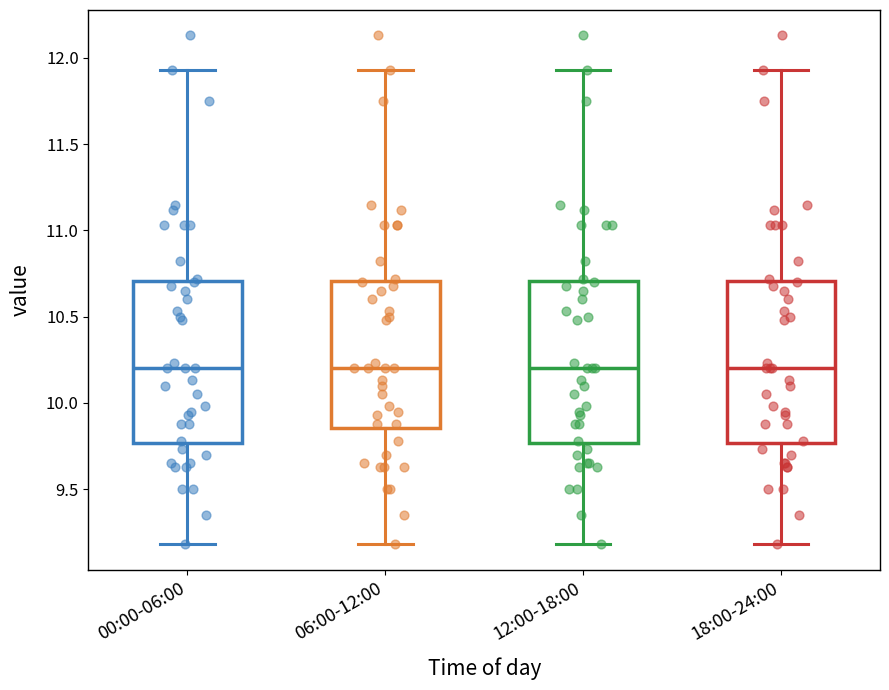

Reading left to right, transcribe this box plot: for each box, give where its median line is, the range the box spans, and where its two whiskers end, as read against the y-axis. The values are not printed on the chart, so give them approximately, as read against the axis.

00:00-06:00: median 10.20, box 9.75 to 10.70, whiskers 9.20 to 11.95
06:00-12:00: median 10.20, box 9.85 to 10.70, whiskers 9.20 to 11.95
12:00-18:00: median 10.20, box 9.75 to 10.70, whiskers 9.20 to 11.95
18:00-24:00: median 10.20, box 9.75 to 10.70, whiskers 9.20 to 11.95